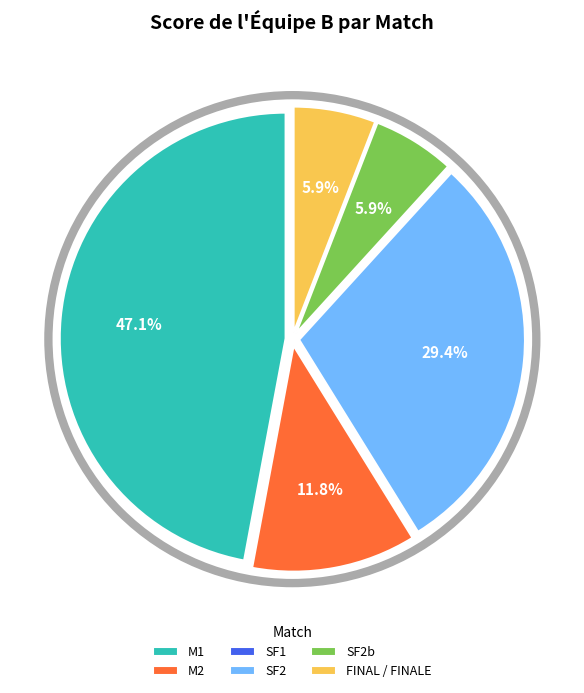

Approximately how many times larger is the value at SF2b compared to M2?

0.5